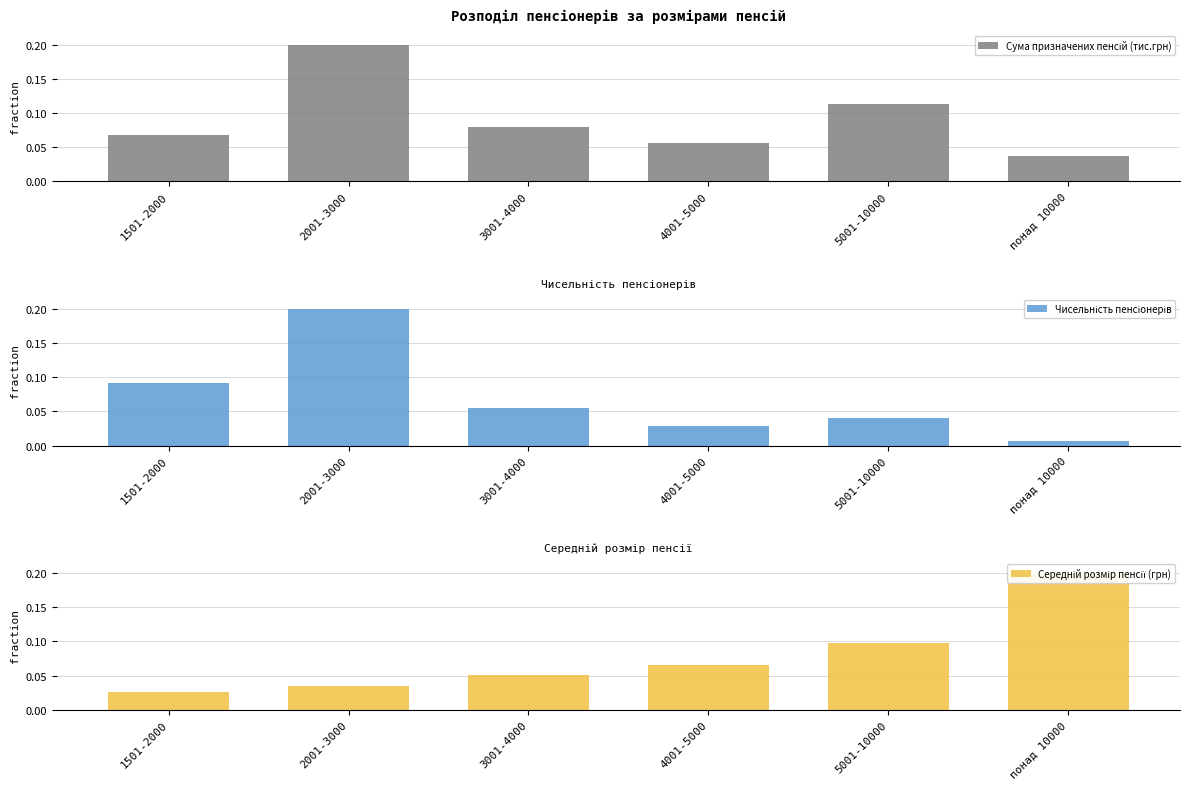

At 2001-3000, list the series in order from largest to smallest.

Сума призначених пенсій (тис.грн), Чисельність пенсіонерів, Середній розмір пенсії (грн)